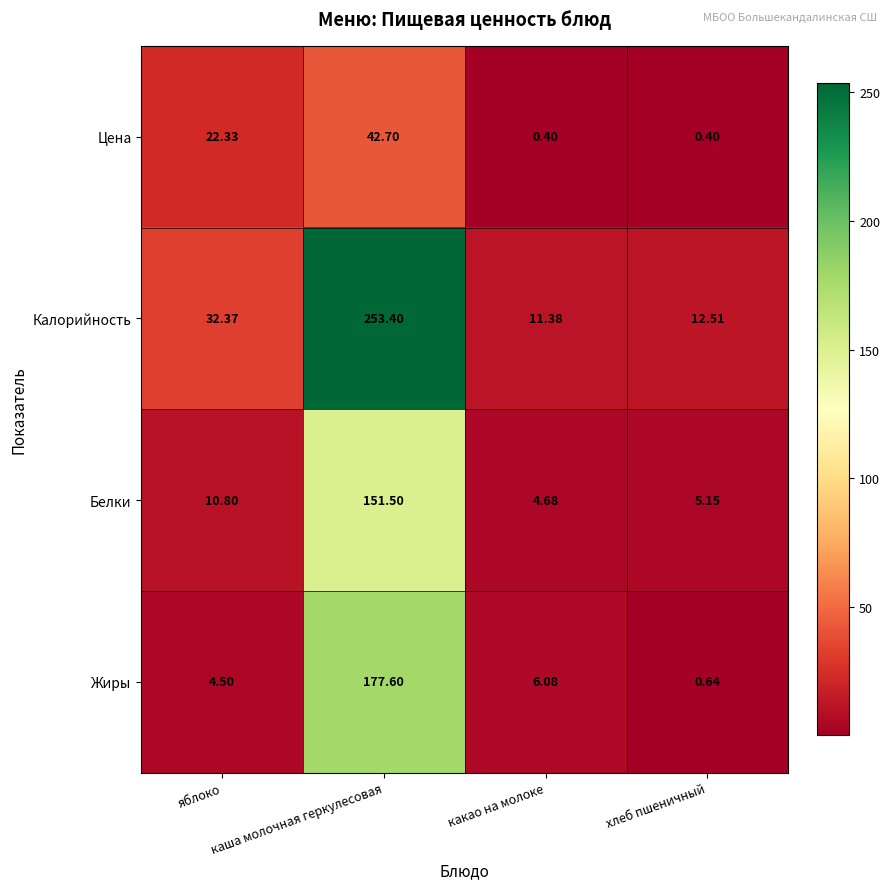

What is the total value across all series at какао на молоке?

22.5